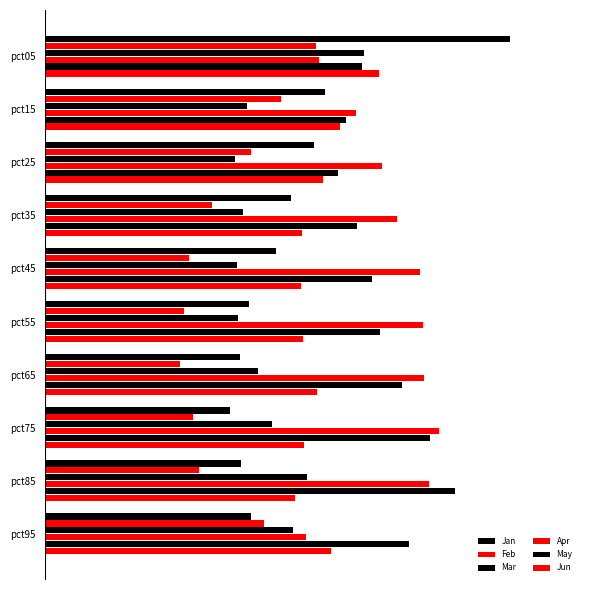

What are all the series names shown in the legend?

Jan, Feb, Mar, Apr, May, Jun